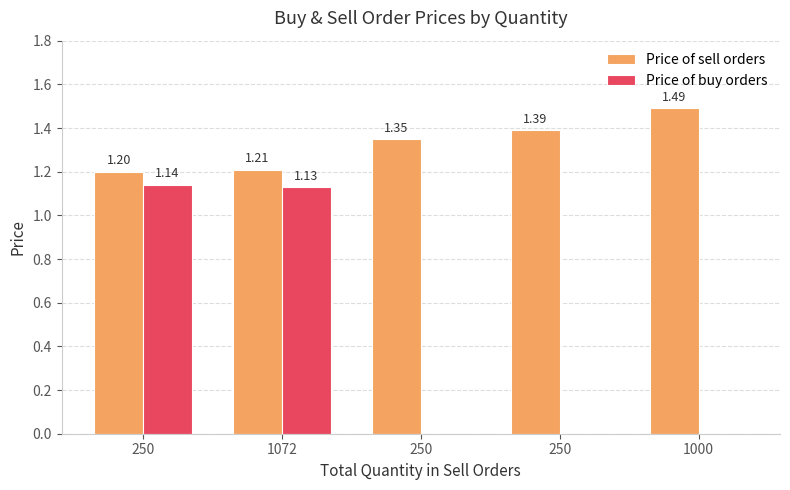

Are the bars horizontal?

No